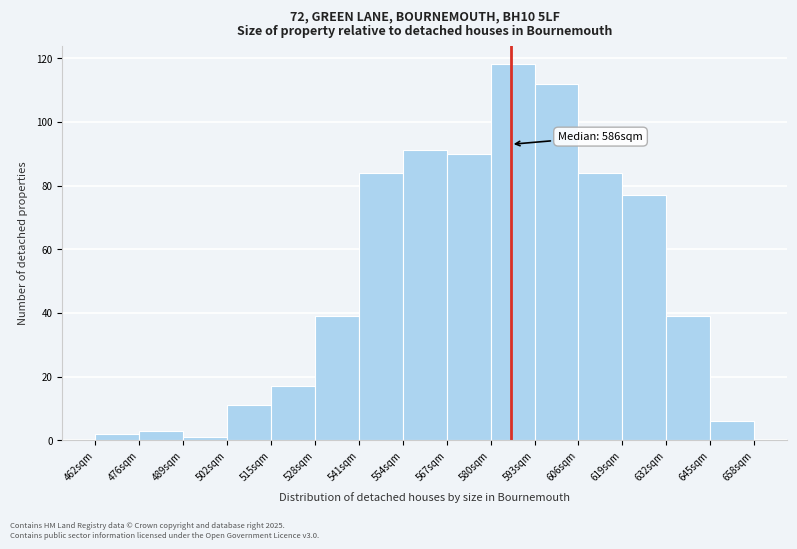

Which range on the x-axis has the tallest bar?

580 to 594